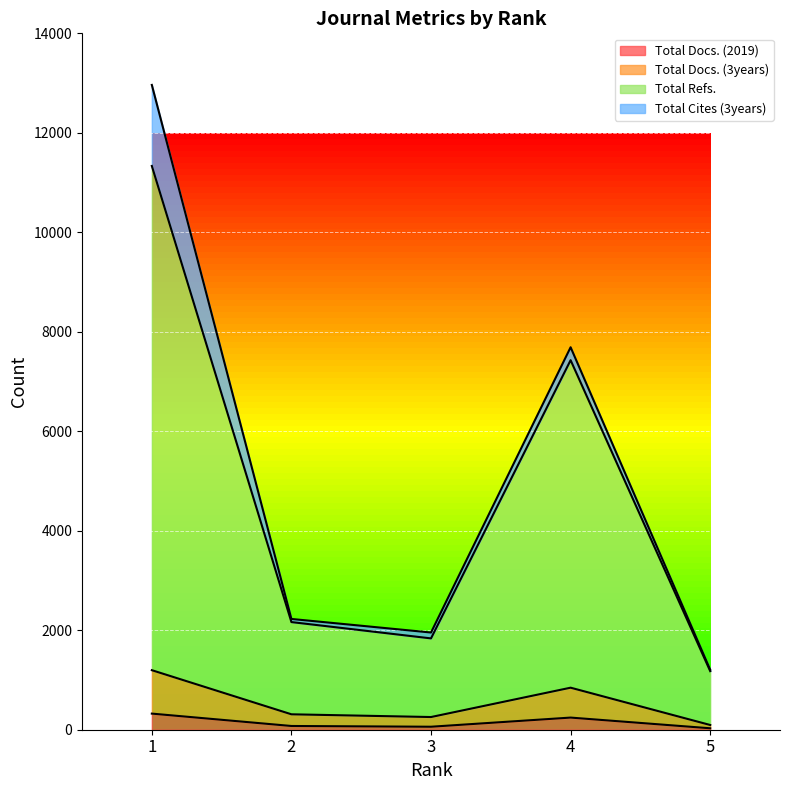

What is the total value across all series at 1?

12855